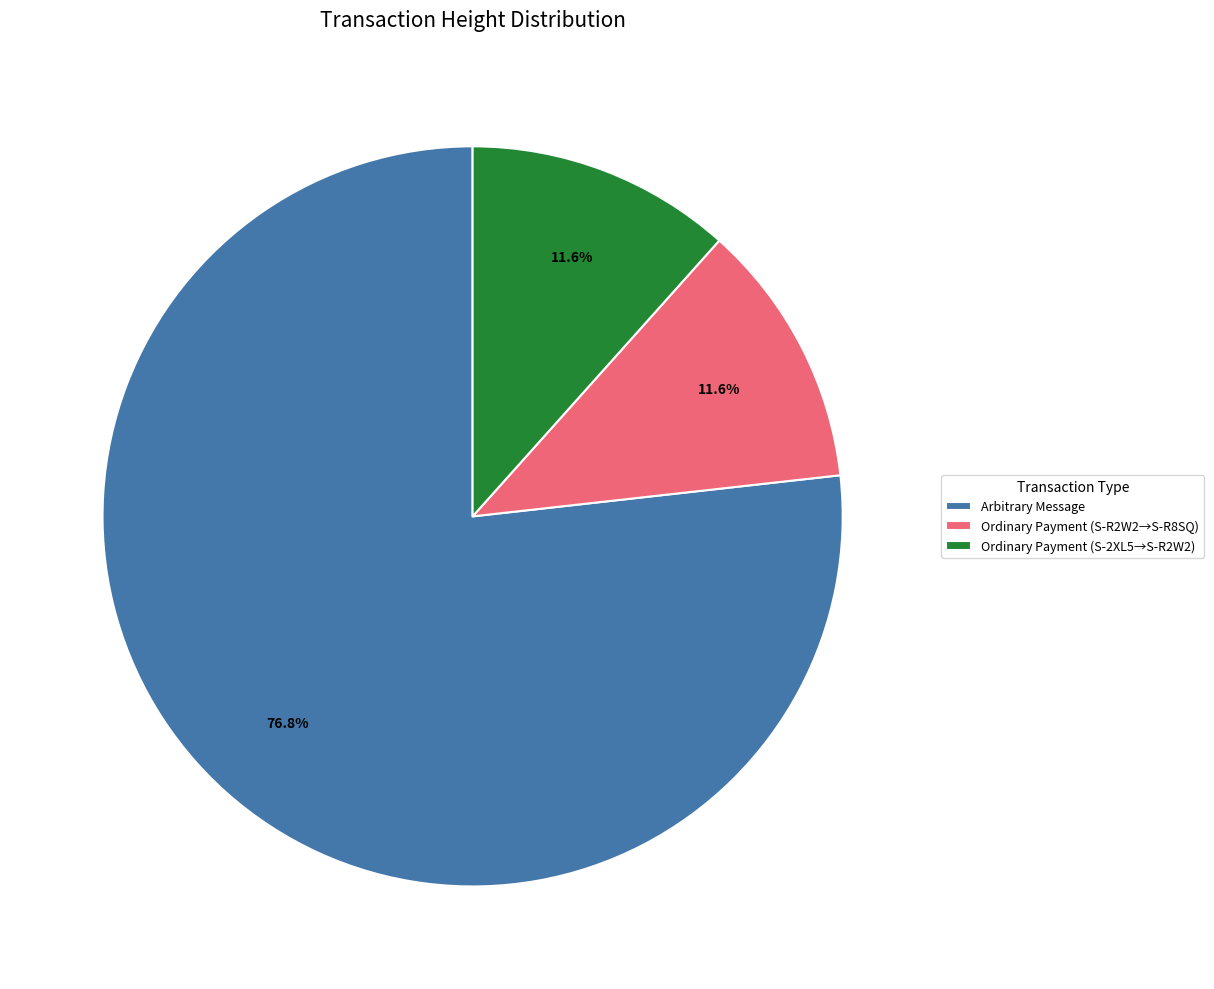

Is the sum of Arbitrary Message and Ordinary Payment (S-R2W2→S-R8SQ) greater than half?

Yes